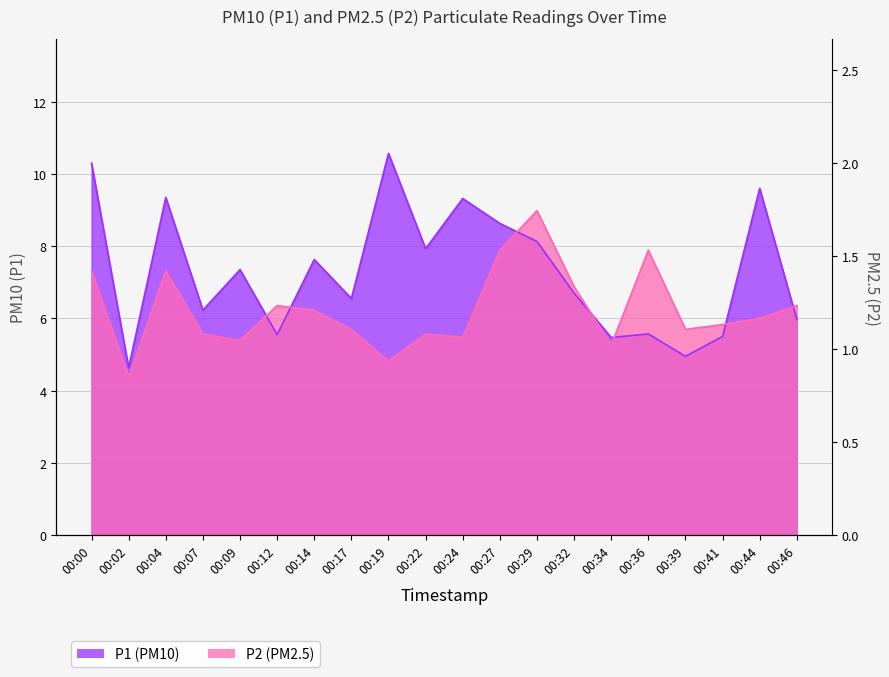

Which series has the largest total across all categories?

P1